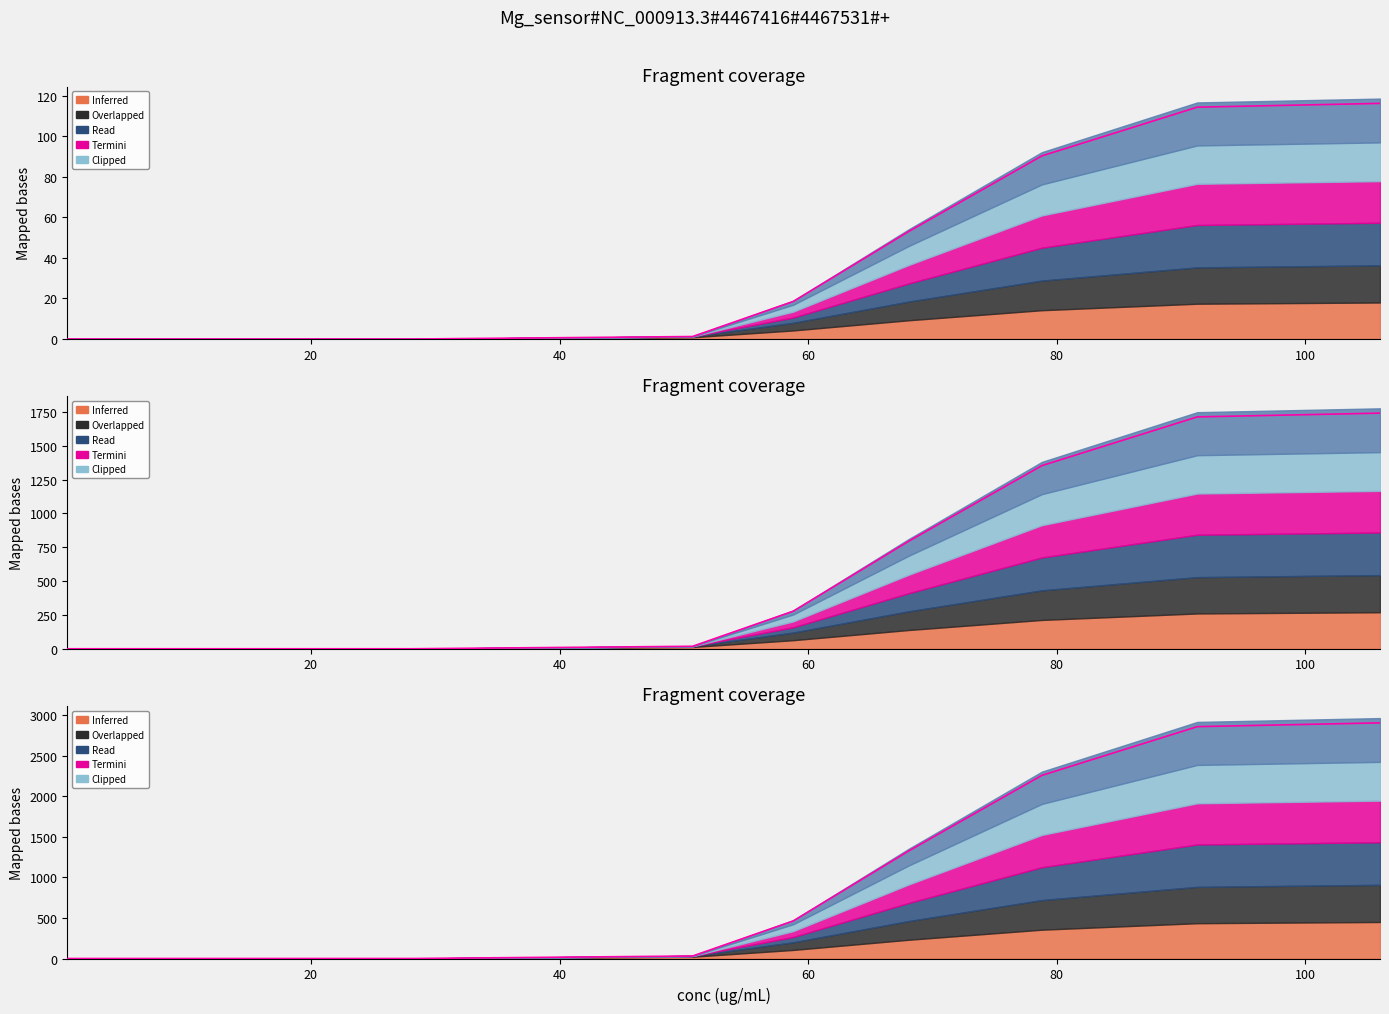

What is the sum of all values?

9836.0